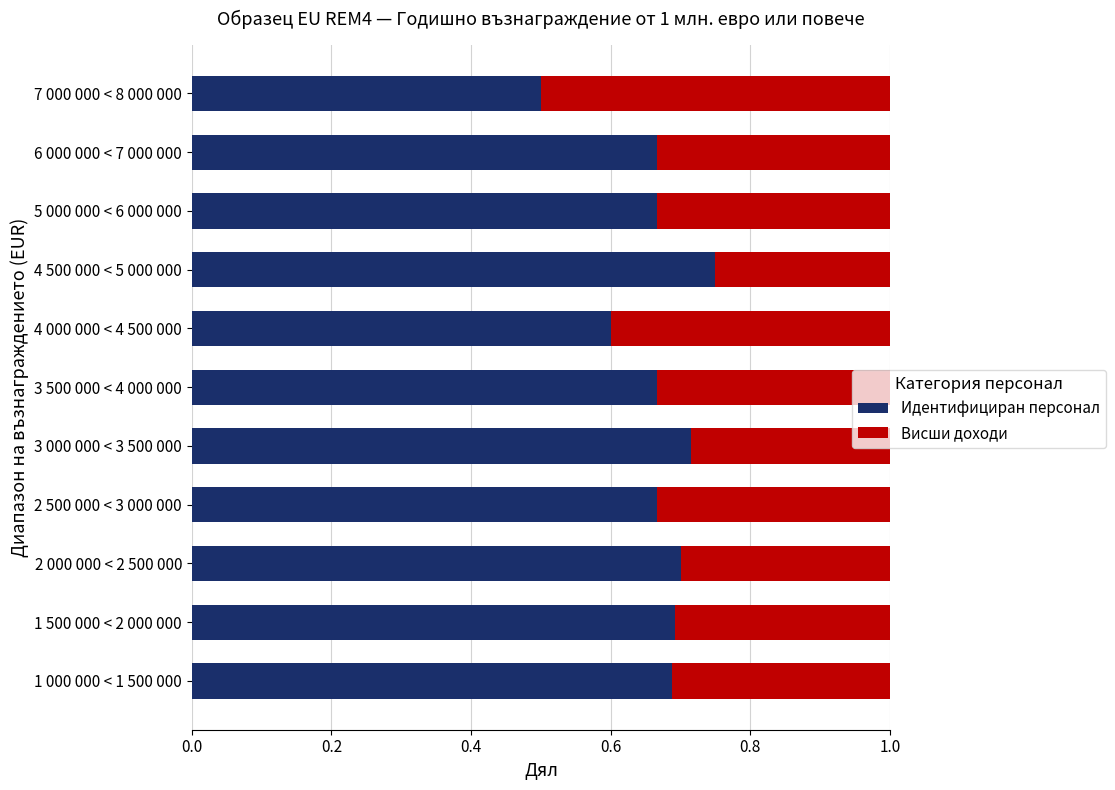

The Идентифициран персонал series shows 1.1 at 2 500 000 < 3 000 000. True or false?

False